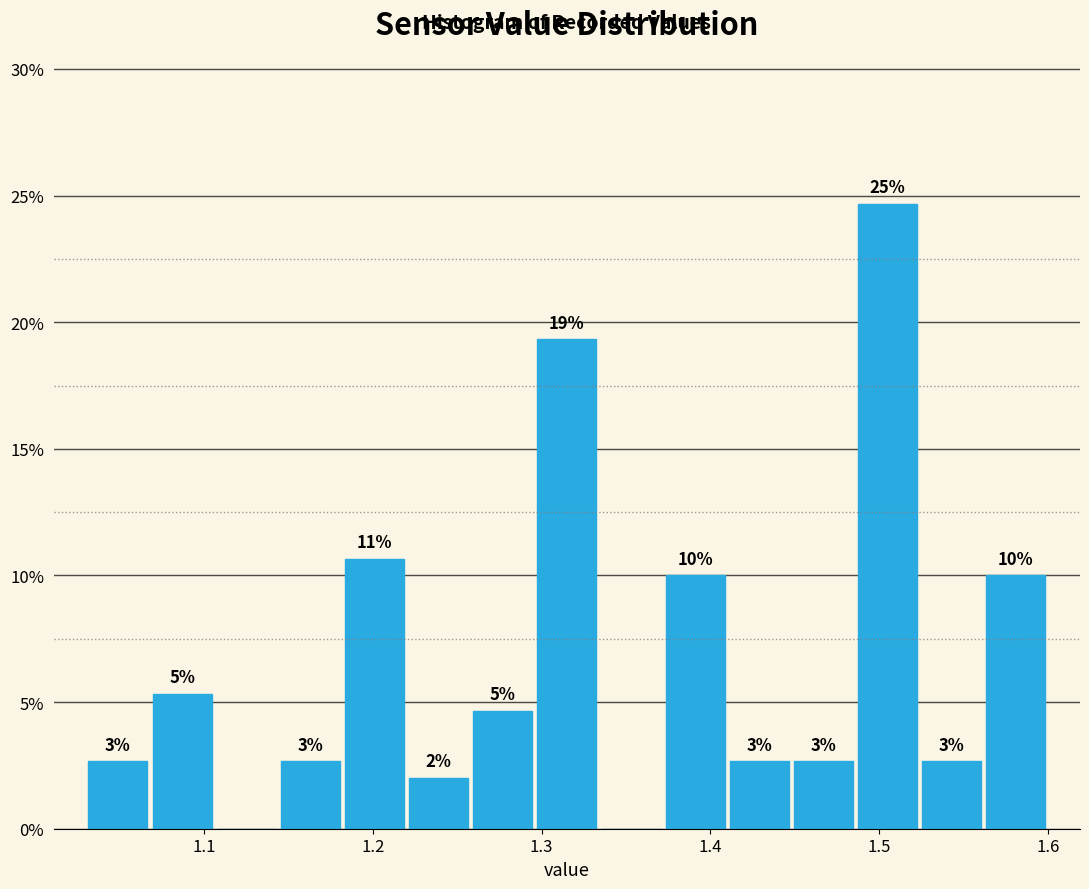

Around what value on the x-axis is the tallest bar? Give the approximate position of its centre, as read against the axis.

1.51